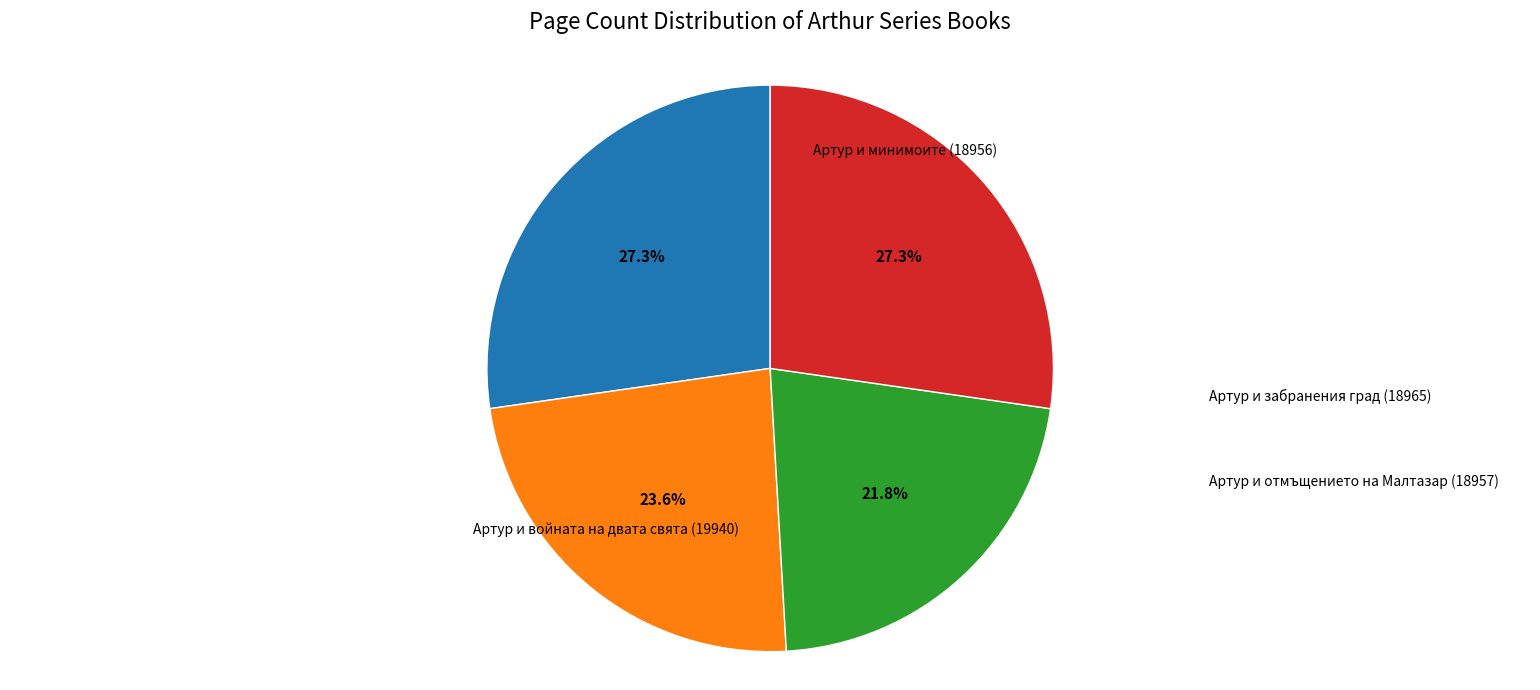

Is there any slice that represents more than half of the pie?

No